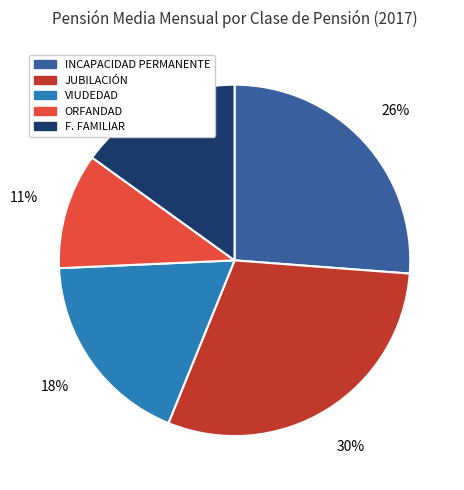

What is the largest slice in the pie chart?

JUBILACIÓN